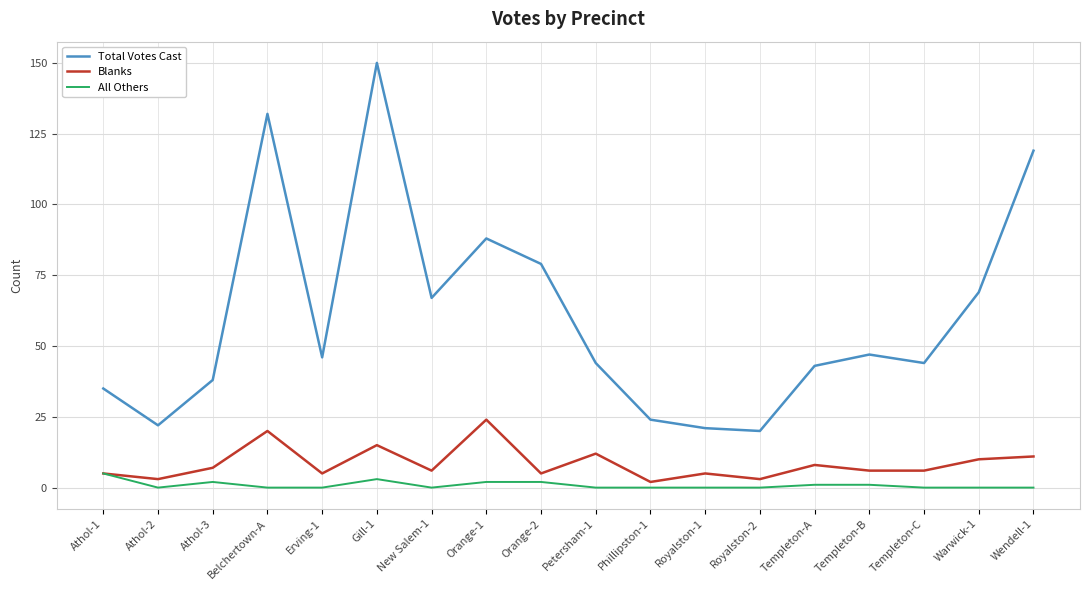

Does the chart display data point markers on the line(s)?

No